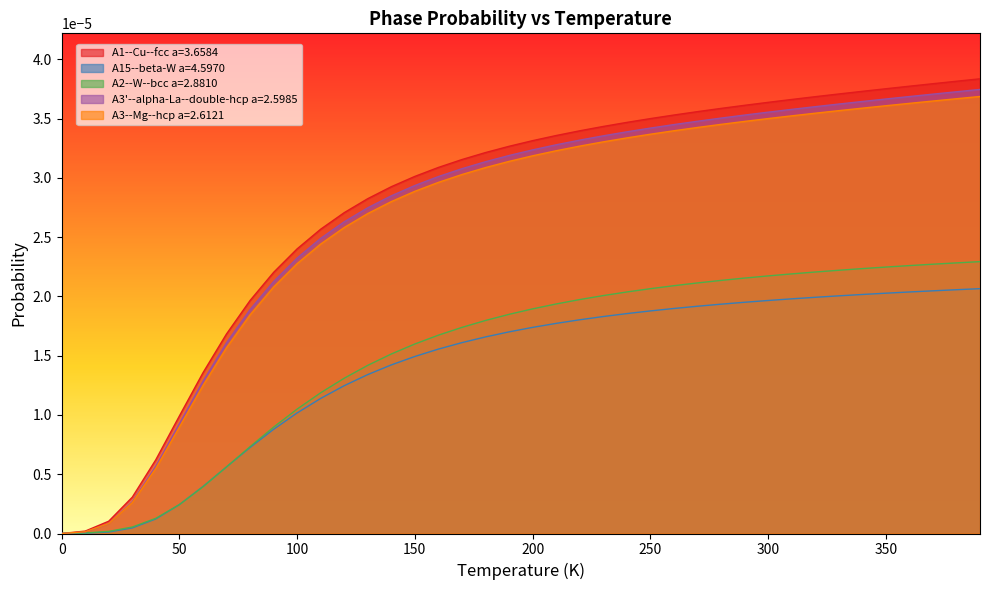

Which series has the largest range (max minus min)?

A1--Cu--fcc a=3.6584